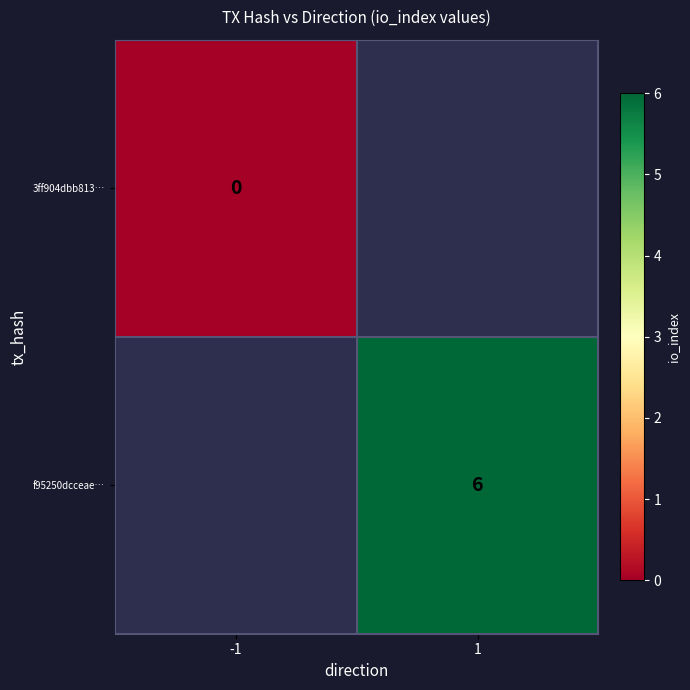

True or false: f95250dcceae… has a value of 6 at 1.

True